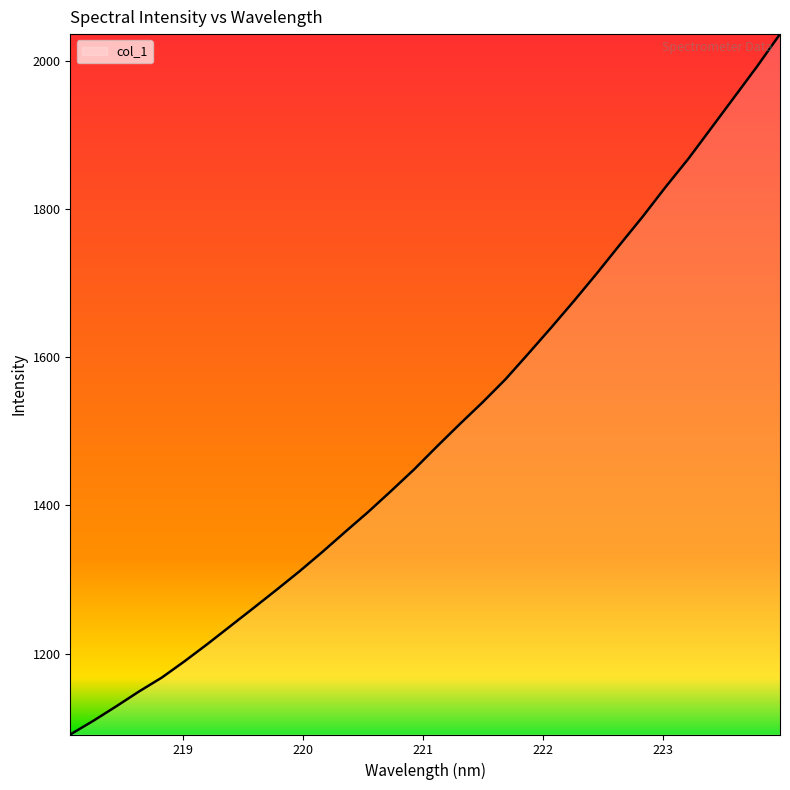

What is the maximum value shown in the chart?

2036.0